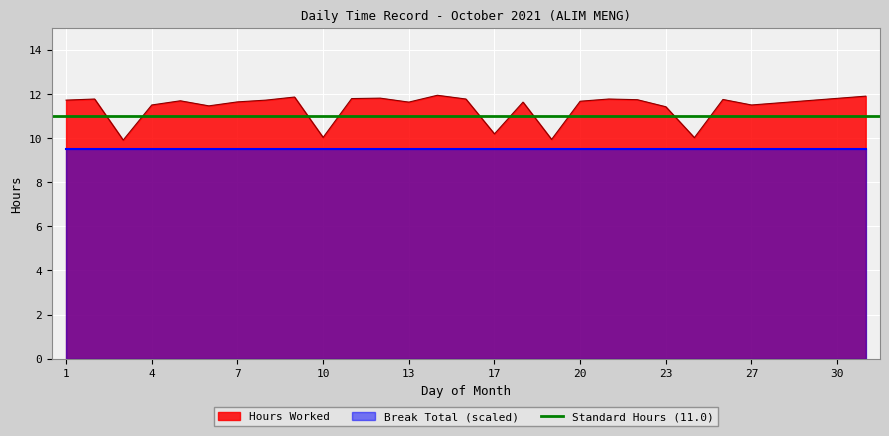

How many data points are less than 11?

5